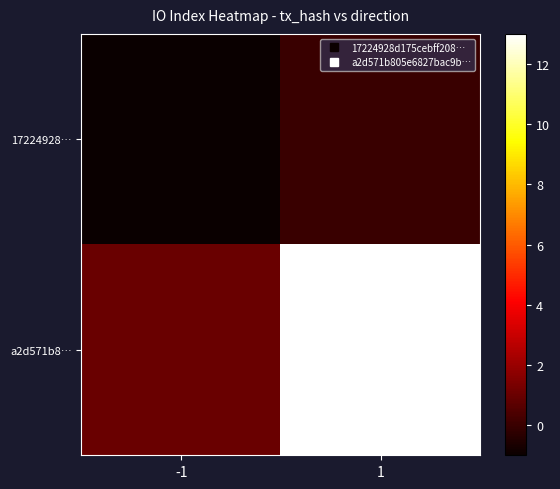

Reading right to left, list all the values displayed in this chart.

17224928…: 1=0	-1=-1
a2d571b8…: 1=13	-1=1